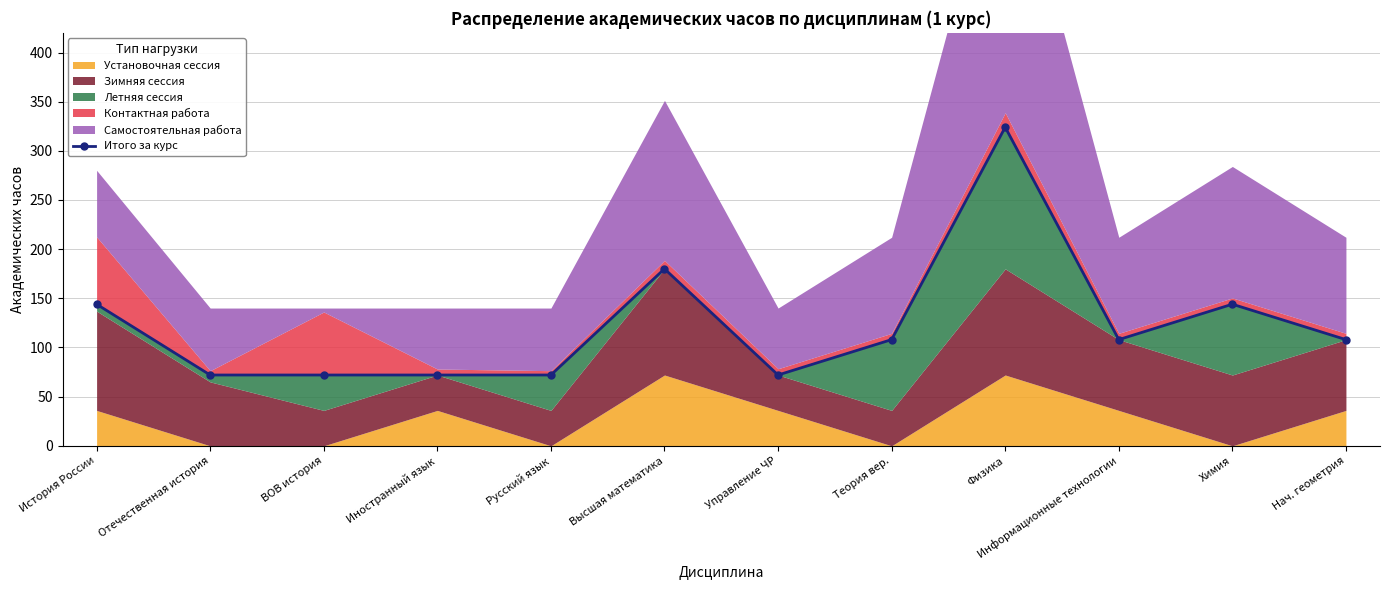

How many points are higher than both their immediate neighbors (excluding endpoints)?

3